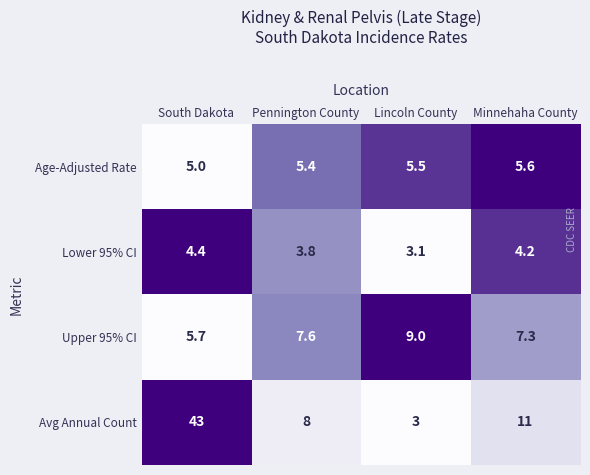

What is the minimum value for Age-Adjusted Rate?

5.0